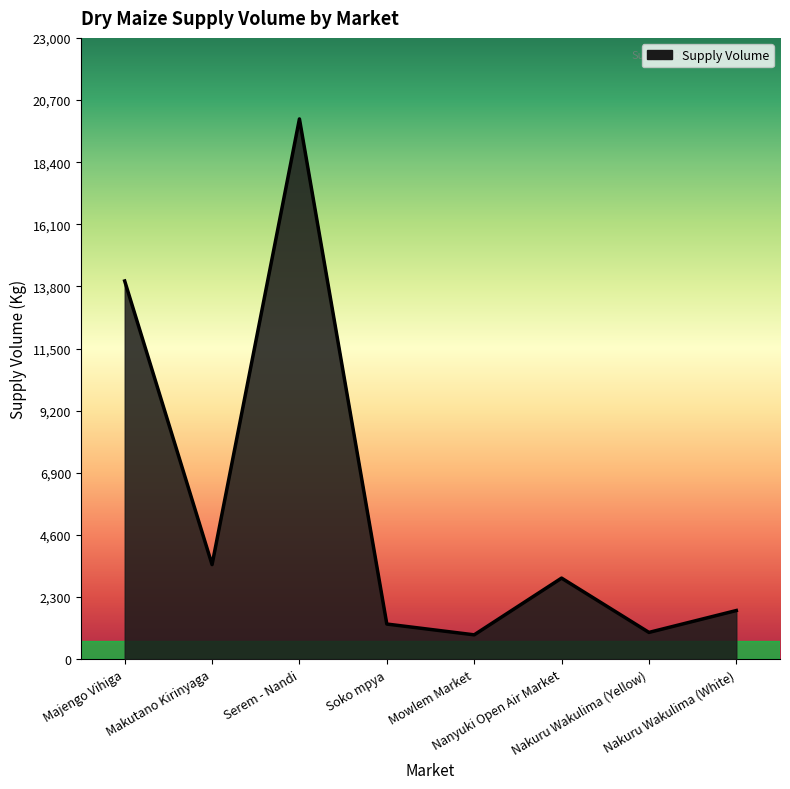

Is it true that the value at Soko mpya is 302?

False